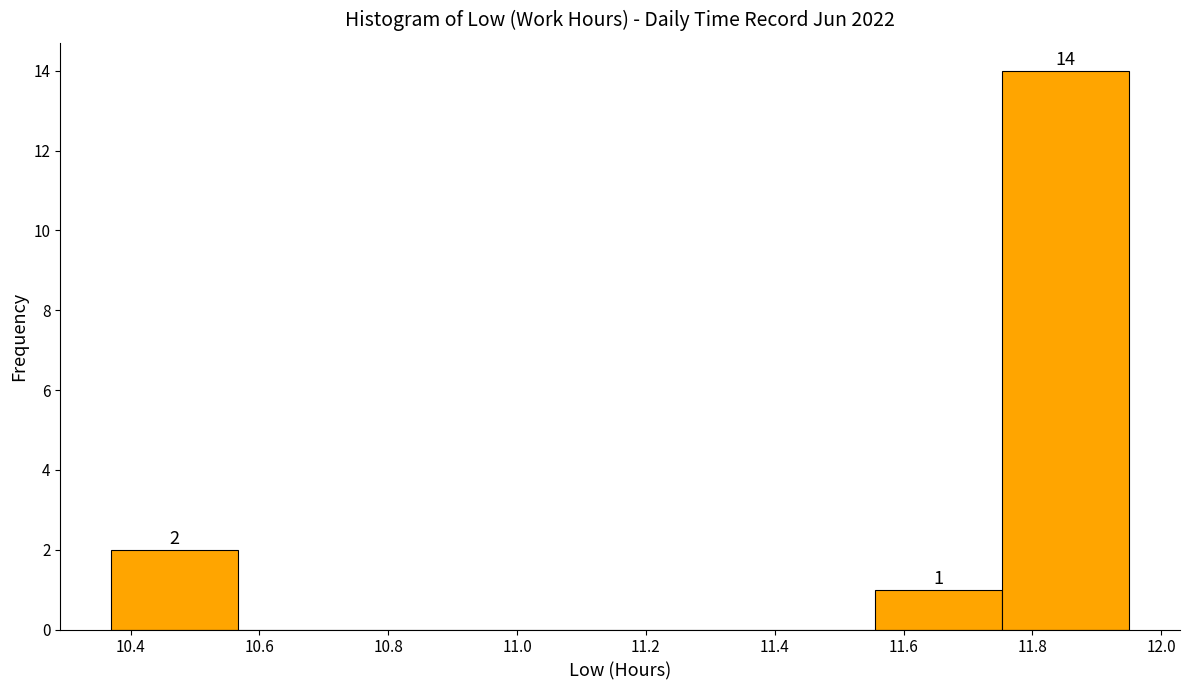

Which range on the x-axis has the tallest bar?

11.76 to 11.96